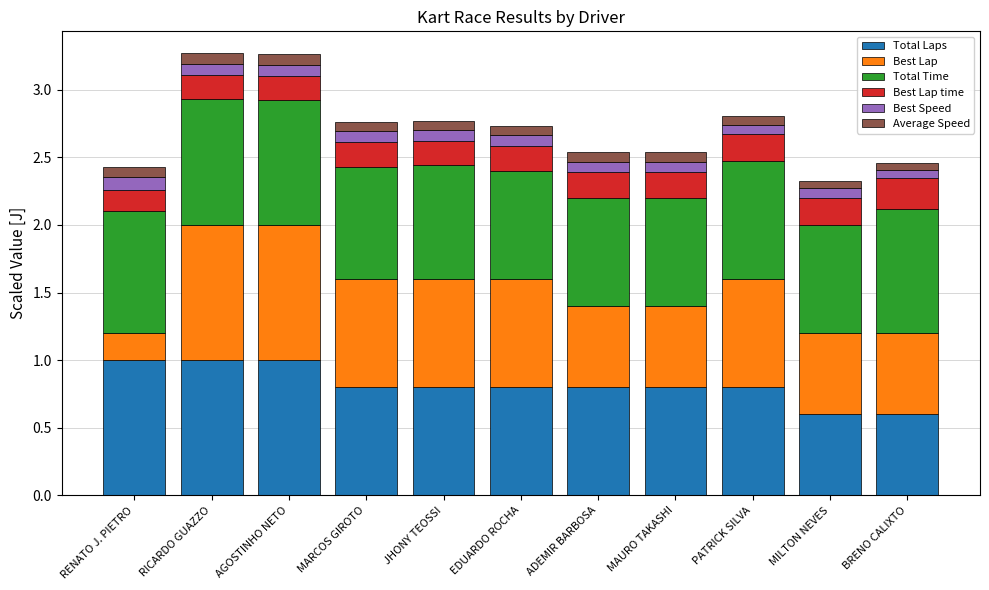

What is the difference between the maximum and minimum values in the Total Laps series?

0.4